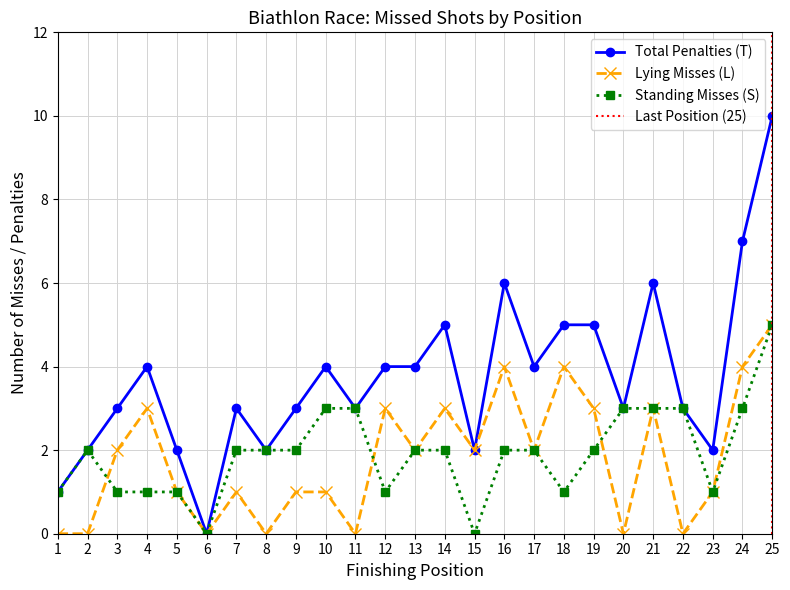

The value of Total Penalties (T) at 18 is 1. True or false?

False